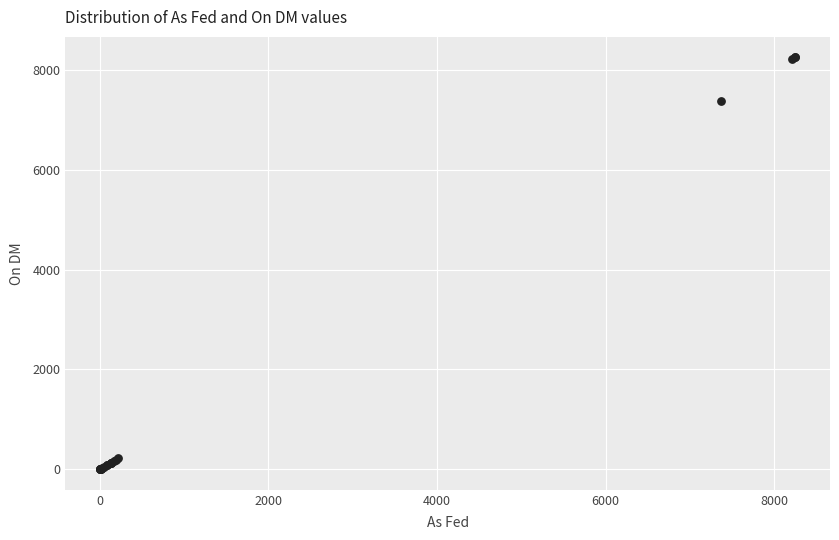

What Y value in the scatter plot is closest to 4125?

7370.0